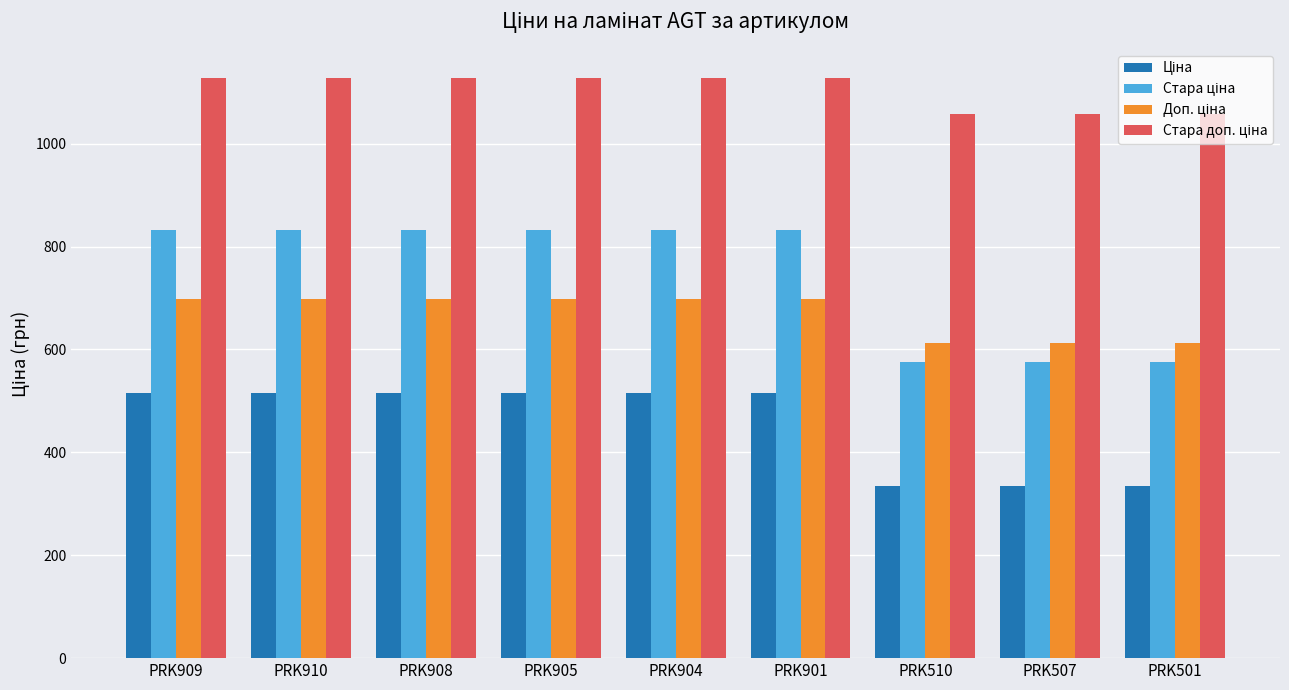

What is the minimum value shown in the chart?

334.4